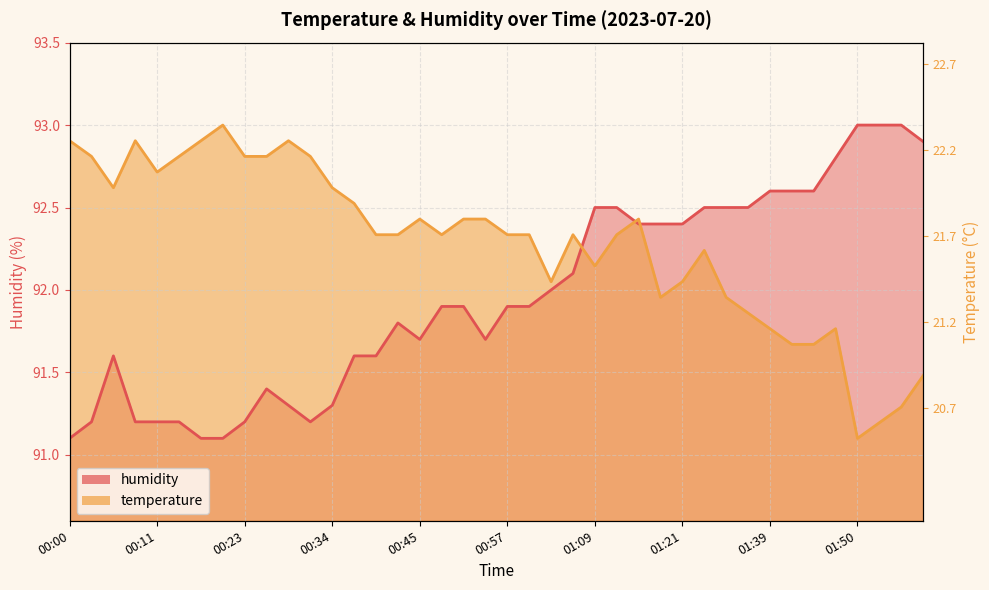

At which label does temperature reach its peak?

00:20